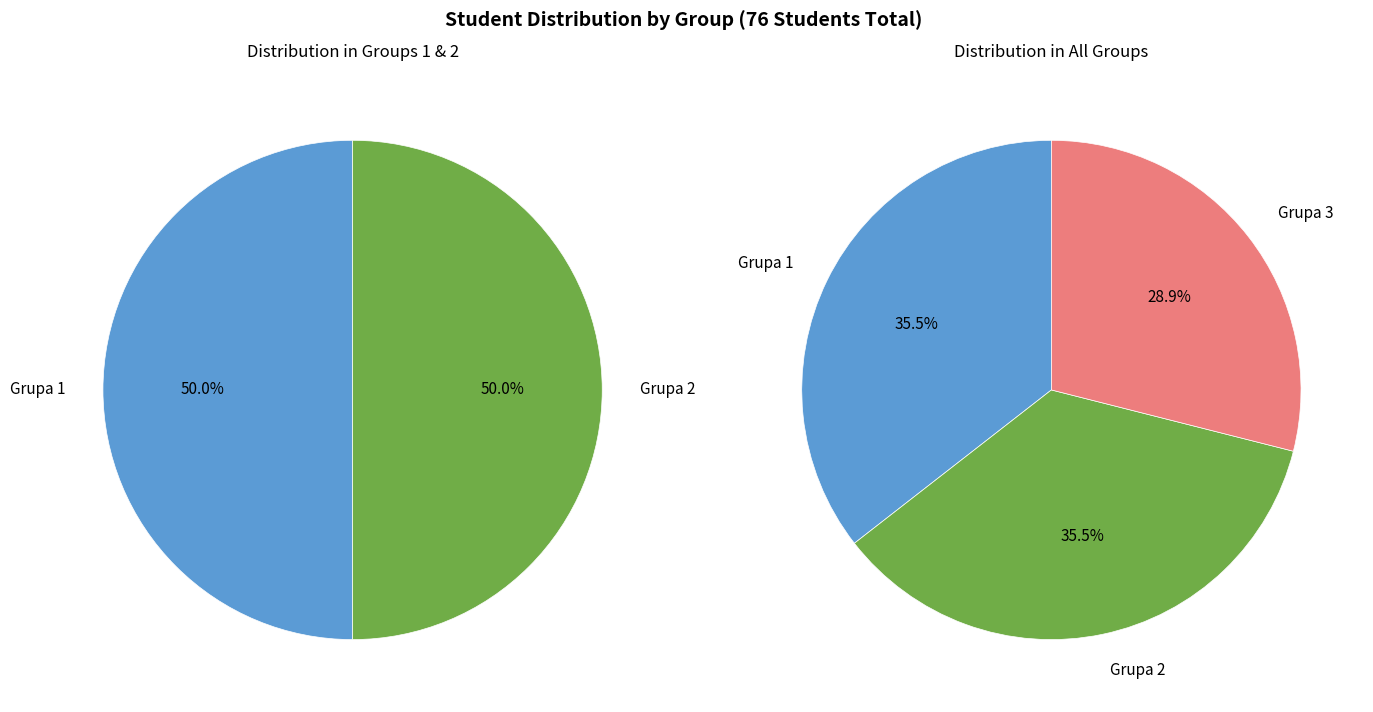

To the nearest percent, what is the difference between the largest and smallest slice percentages?

7%